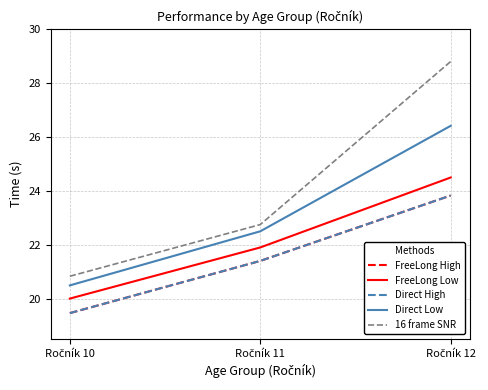

Between Ročník 10 and Ročník 12, which series saw the biggest shift?

16 frame SNR